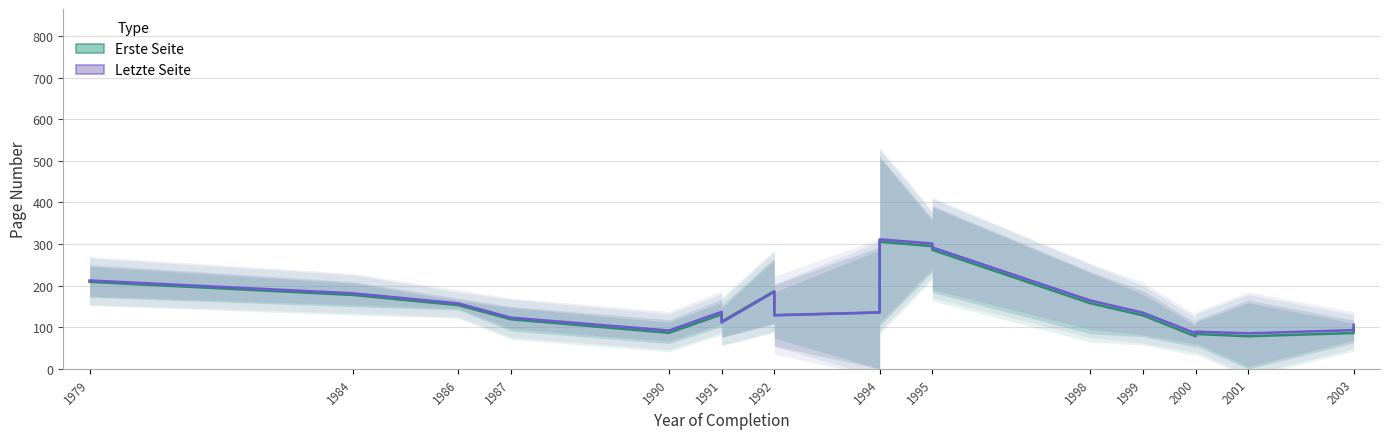

What is the spread (max minus min) of values at 1991?

6.2